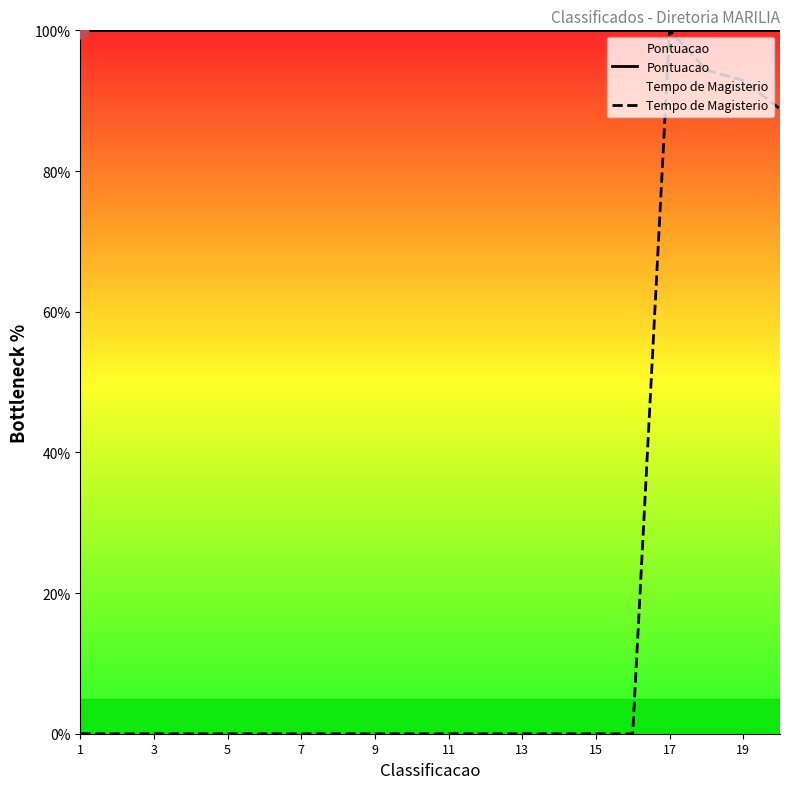

At which label does Pontuacao reach its peak?

1